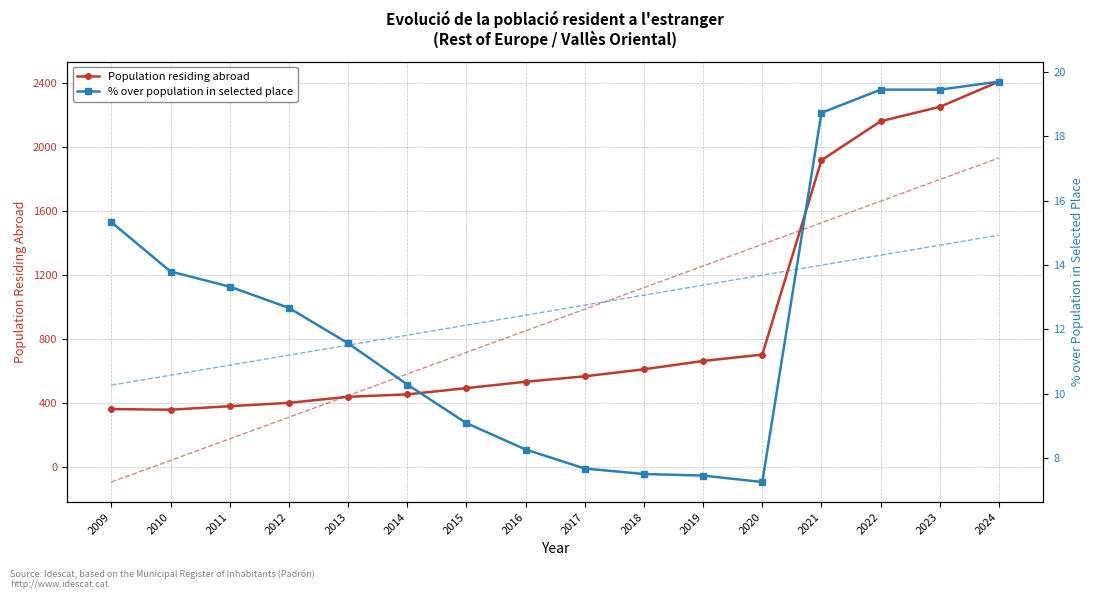

Which series has the widest spread of values?

Population residing abroad